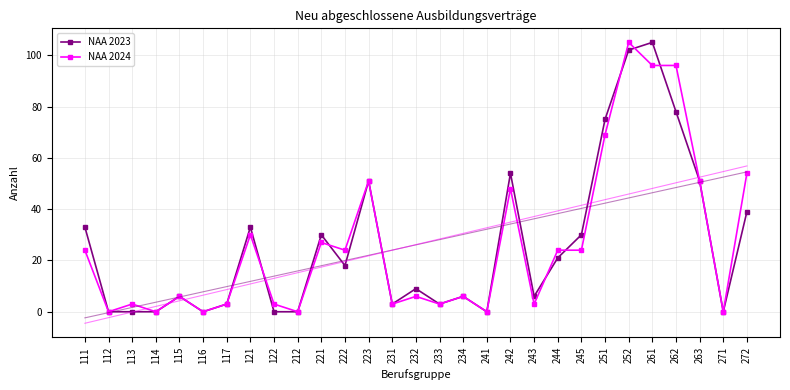

What is the spread (max minus min) of values at 252?

60.6